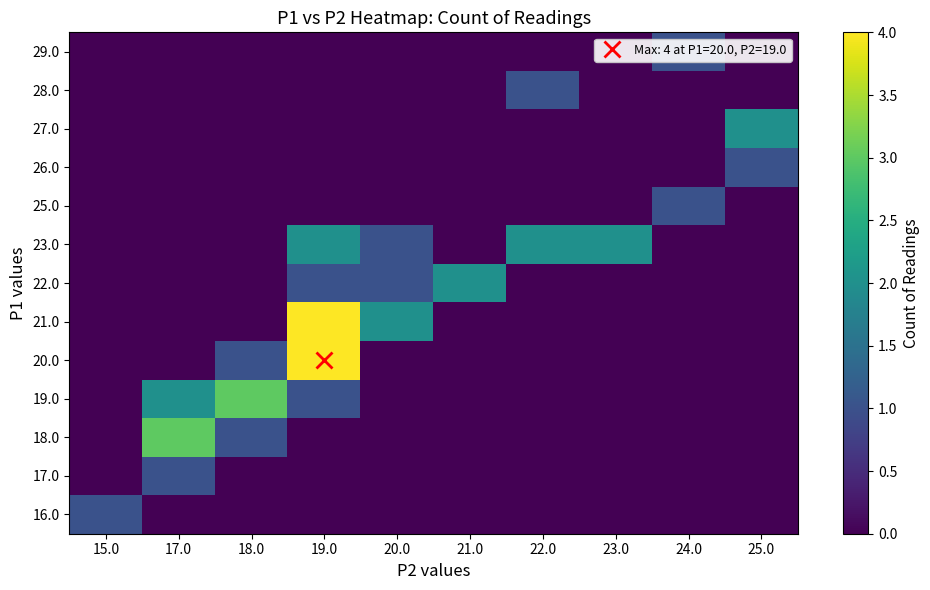

At which category is the sum across all series the highest?

19.0